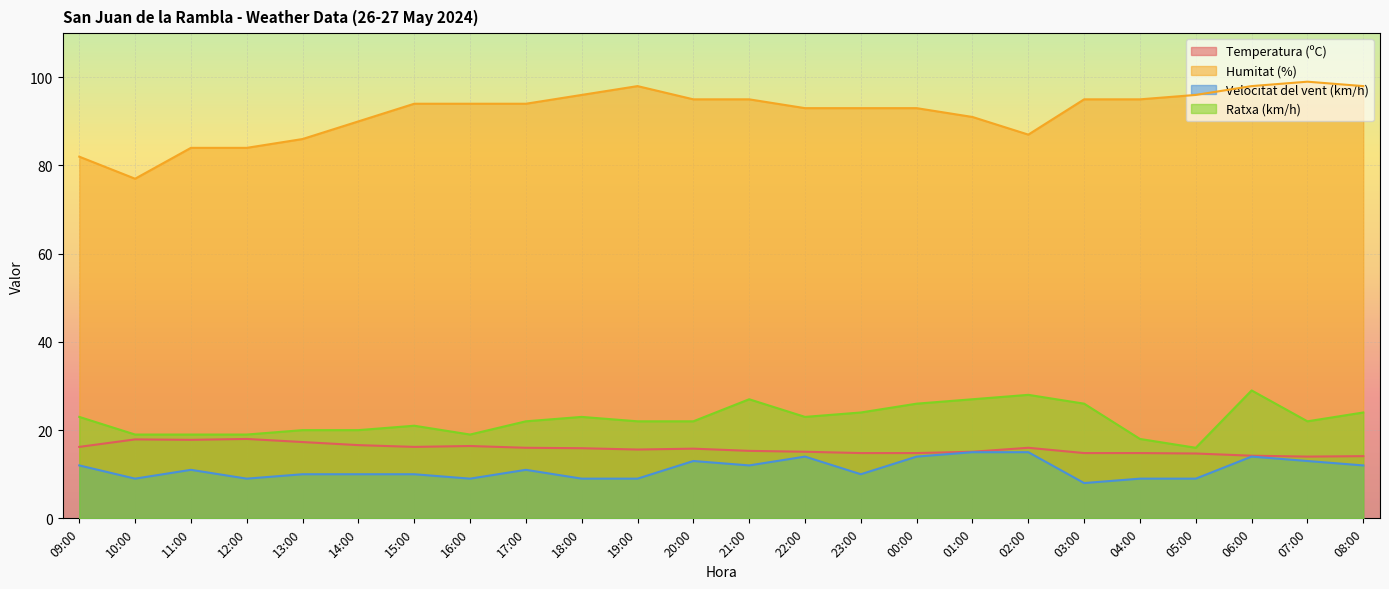

What is the spread (max minus min) of values at 20:00?

82.0